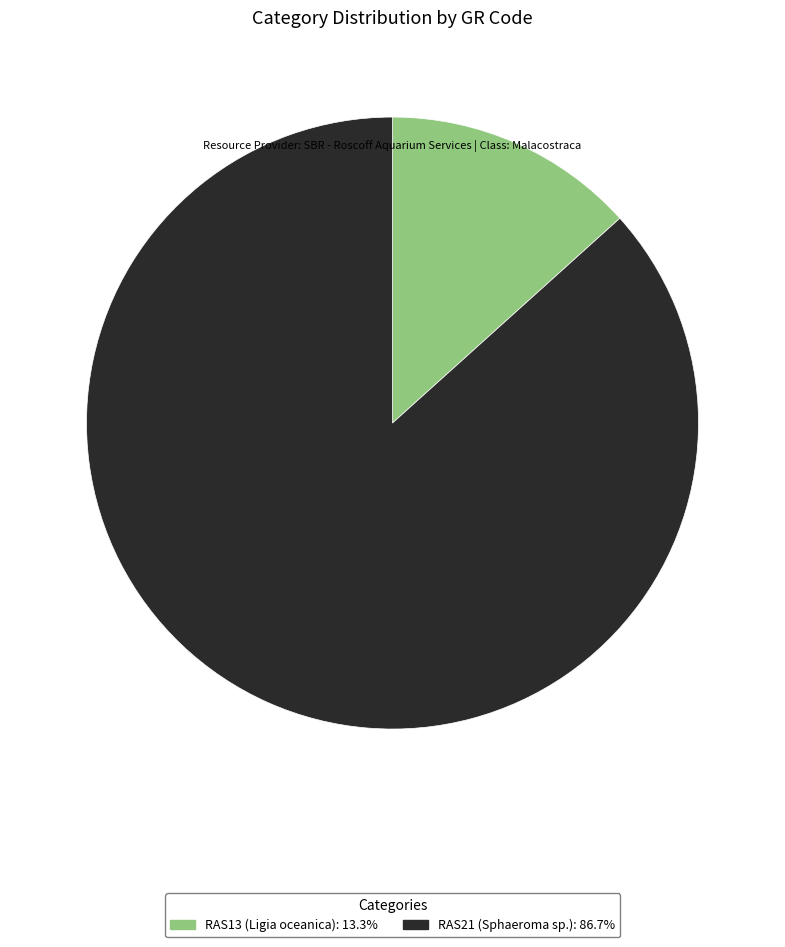

Which category accounts for the majority?

RAS21 (Sphaeroma sp.)